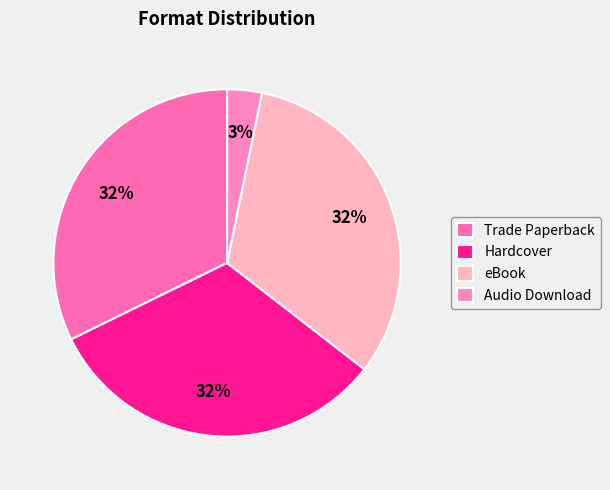

To the nearest percent, what percentage of the pie is eBook?

32%